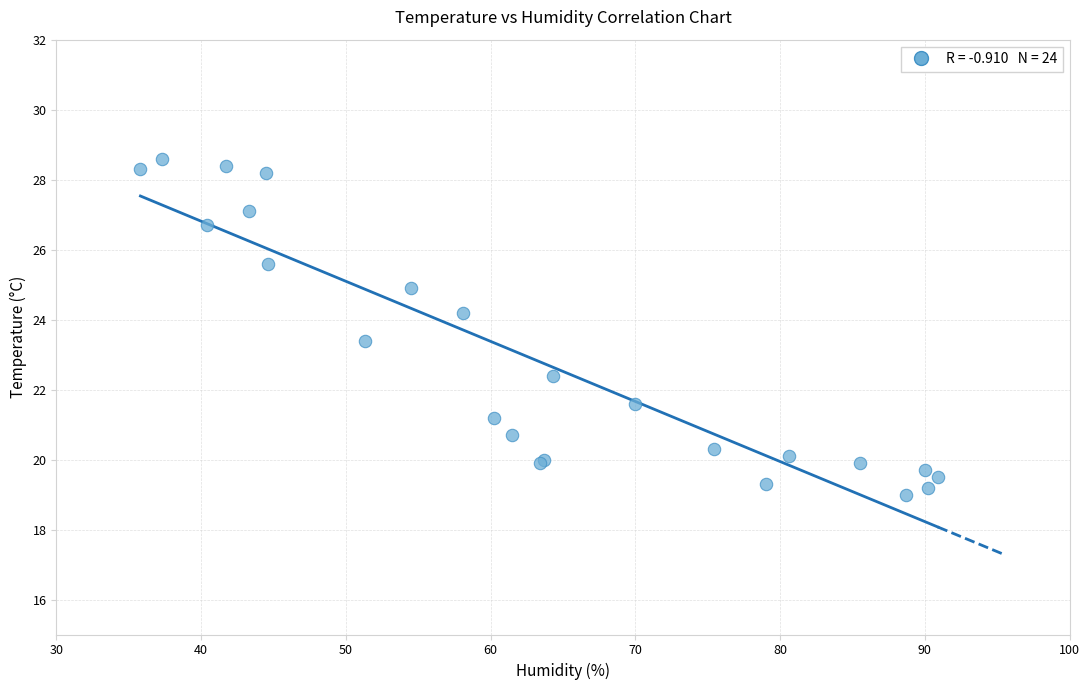

What Y value in the scatter plot is closest to 23?

23.4